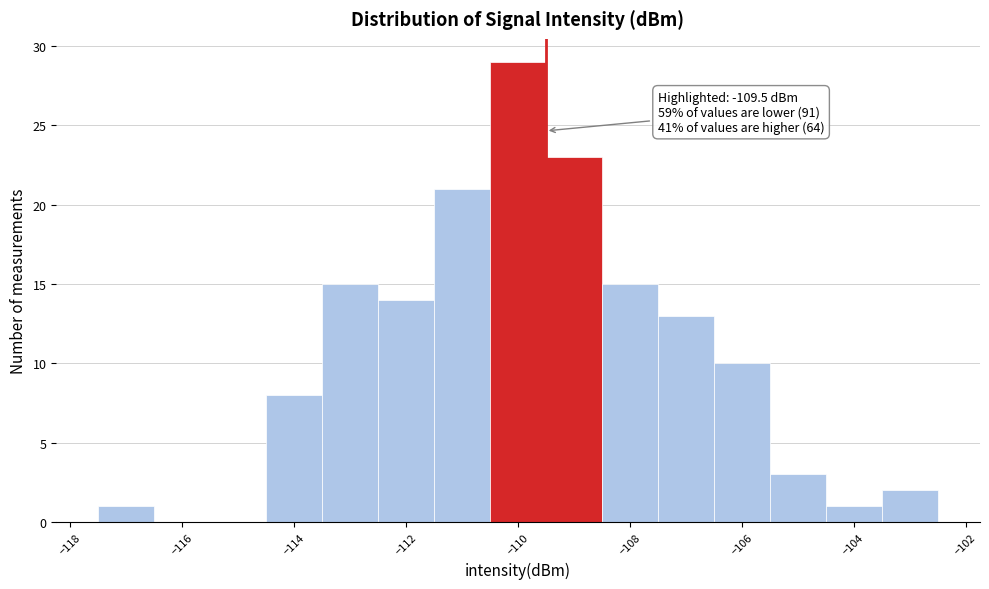

Which range on the x-axis has the tallest bar?

-110.5 to -109.5